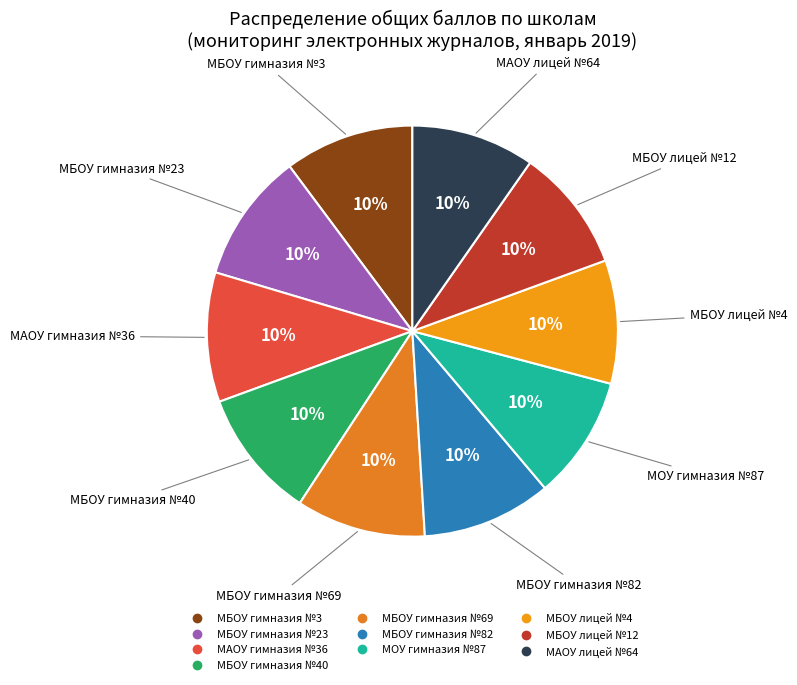

Rank the categories by value from highest to lowest.

гимназия №3, гимназия №23, гимназия №36, гимназия №40, гимназия №69, гимназия №82, гимназия №87, лицей №4, лицей №12, лицей №64